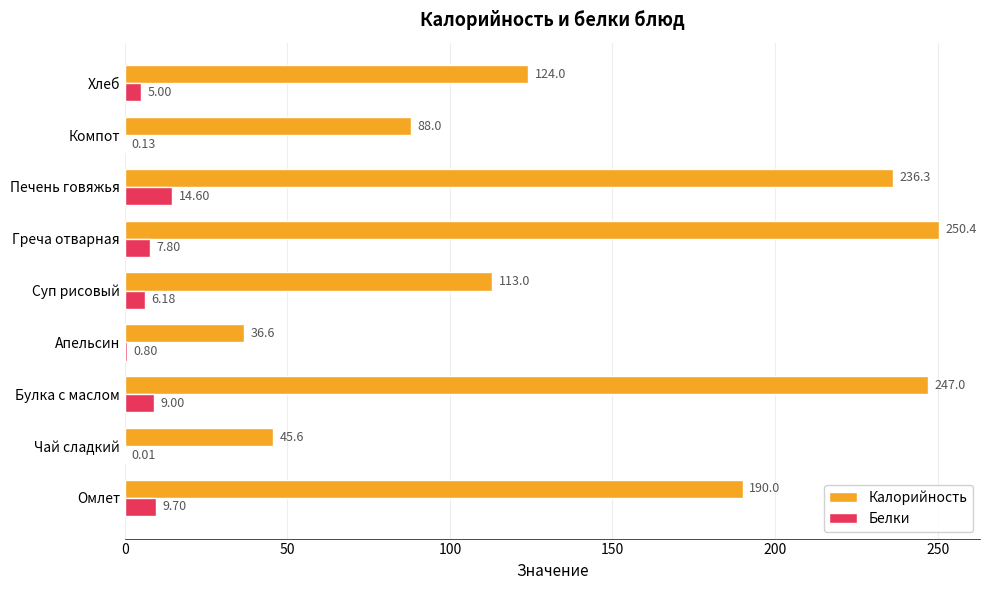

Which series changed the most between Суп рисовый and Греча отварная?

Калорийность